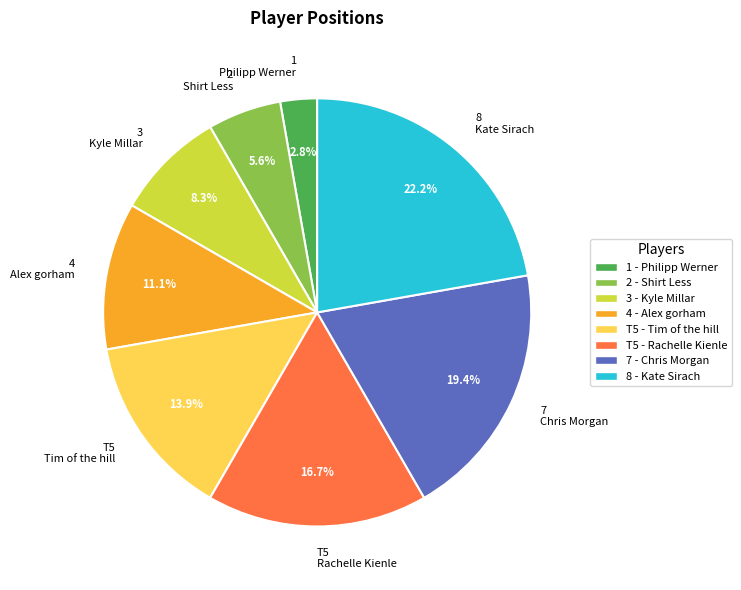

How much of the chart is everything except 3 Kyle Millar?

91.7%